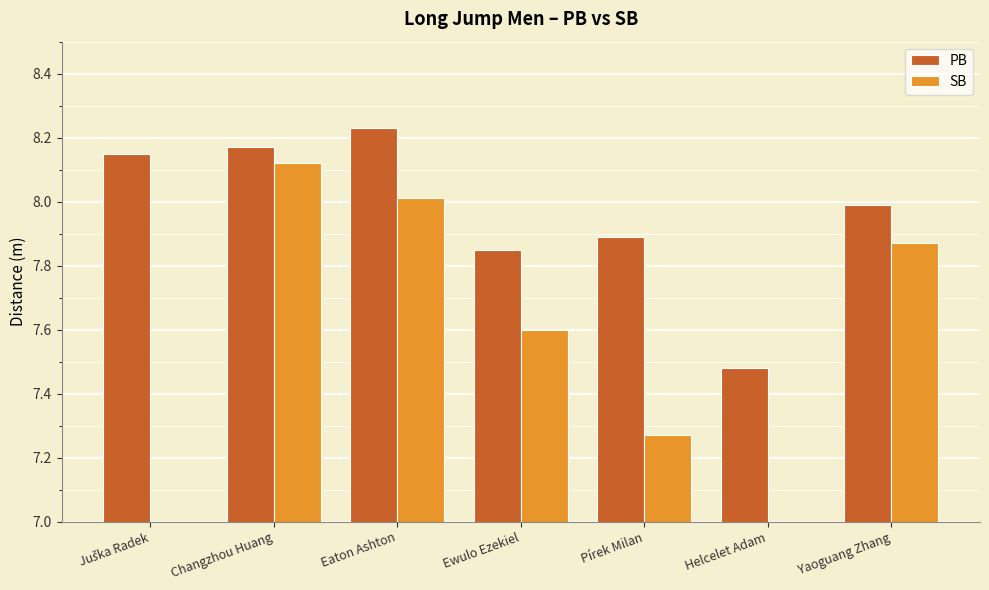

True or false: SB has a value of 12.9 at Ewulo Ezekiel.

False